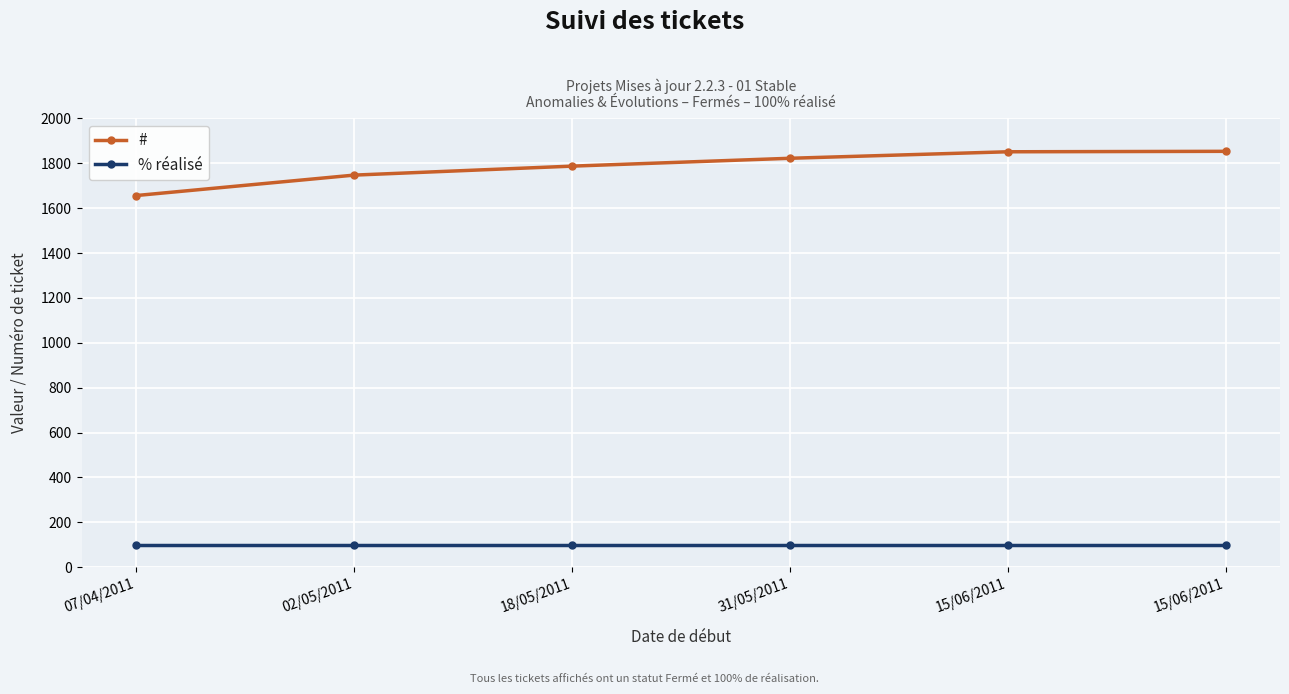

Count the number of data series in this chart.

2